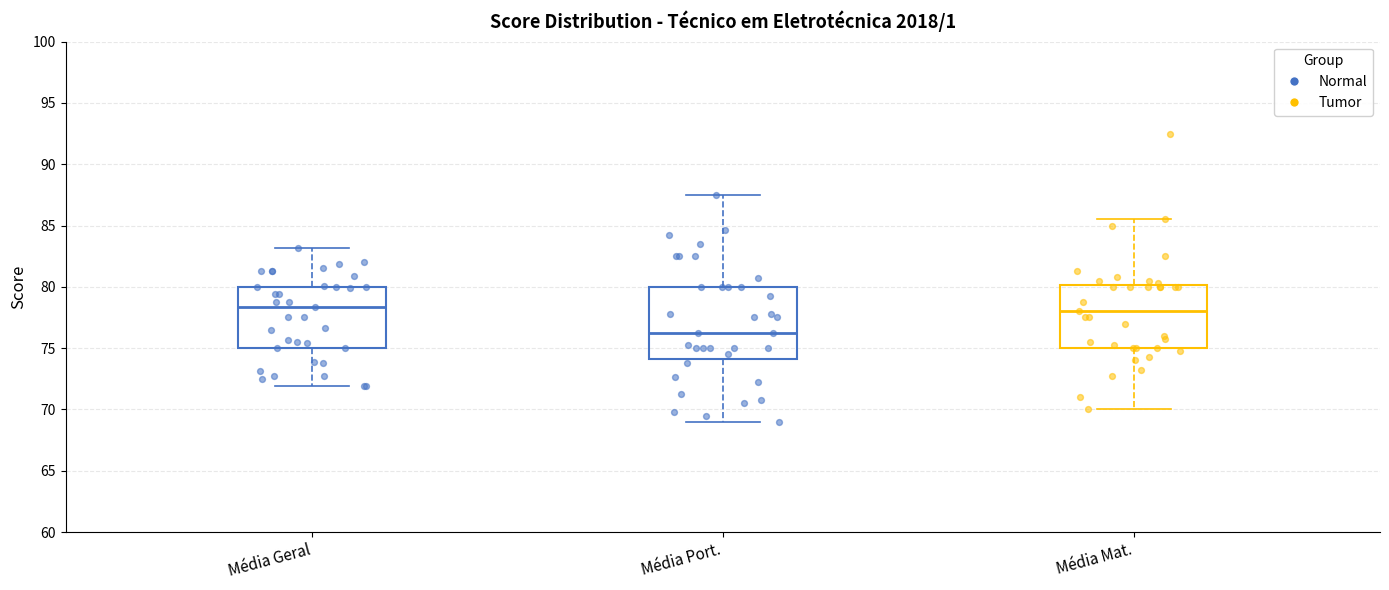

Reading left to right, read every box against the y-axis: the position of its median line, the range the box covers, and the ends of its whiskers. The values are not printed on the chart, so give them approximately, as read against the axis.

Média Geral: median 78.5, box 75.0 to 80.0, whiskers 72.0 to 83.0
Média Port.: median 76.5, box 74.0 to 80.0, whiskers 69.0 to 87.5
Média Mat.: median 78.0, box 75.0 to 80.0, whiskers 70.0 to 85.5